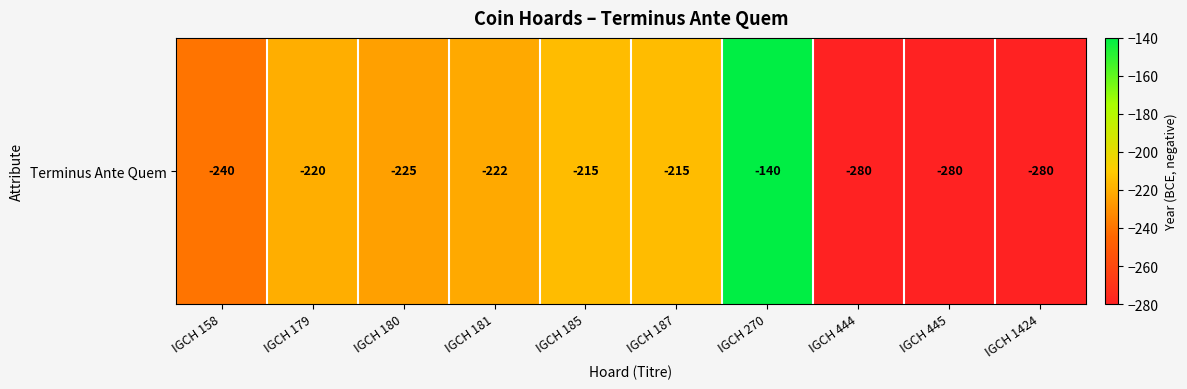

What is the change in value from IGCH 270 to IGCH 444?

-140